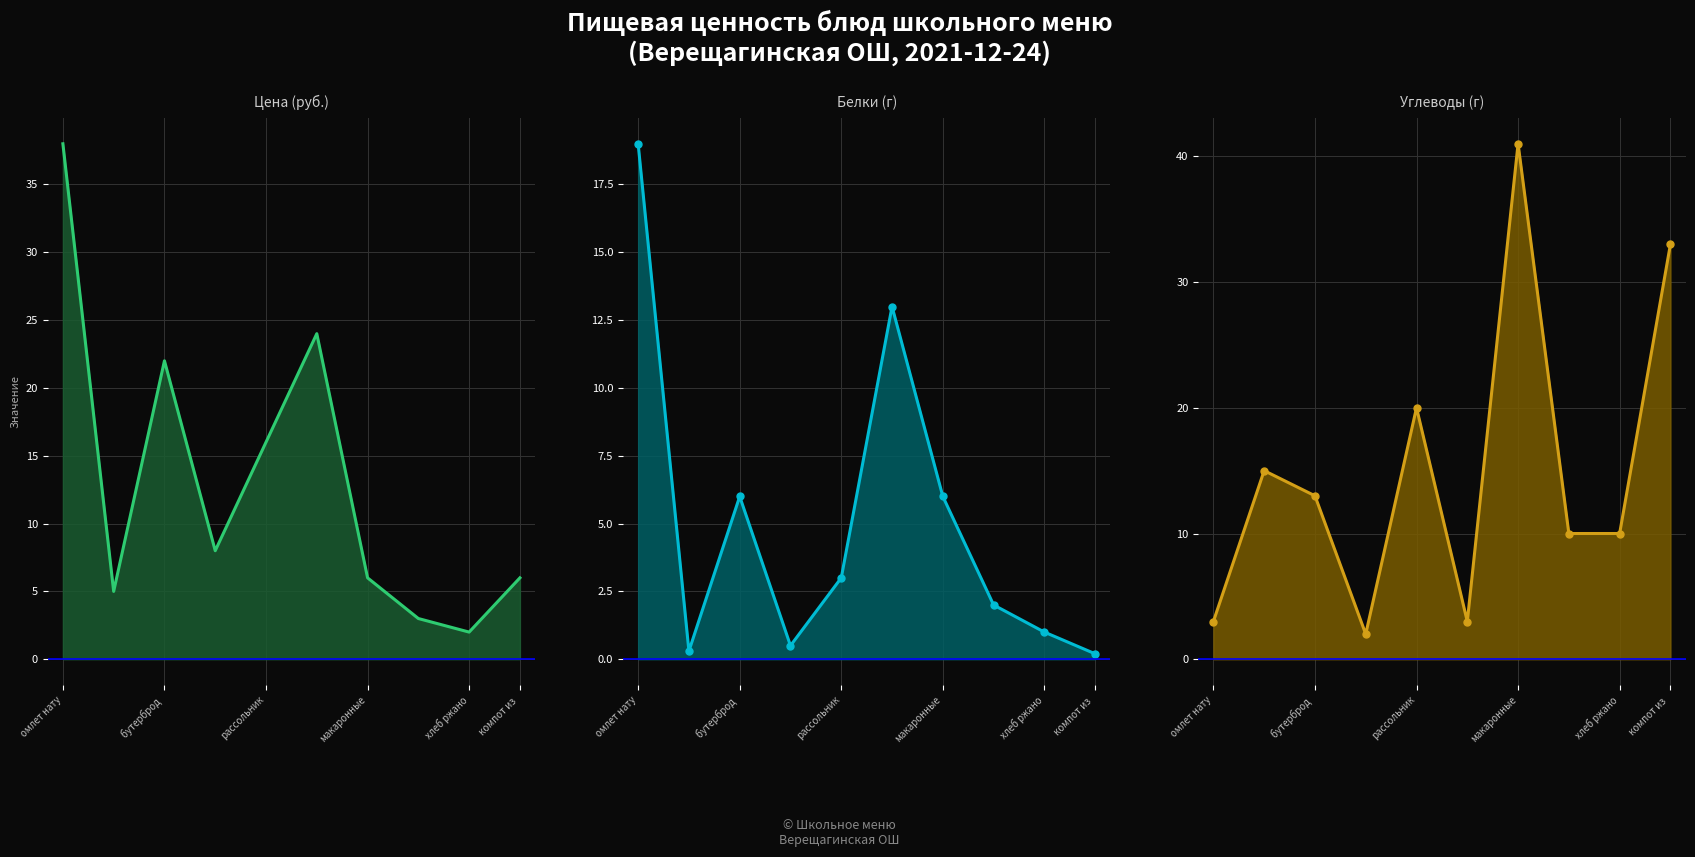

How many interior local valleys does the Белки series have?

2